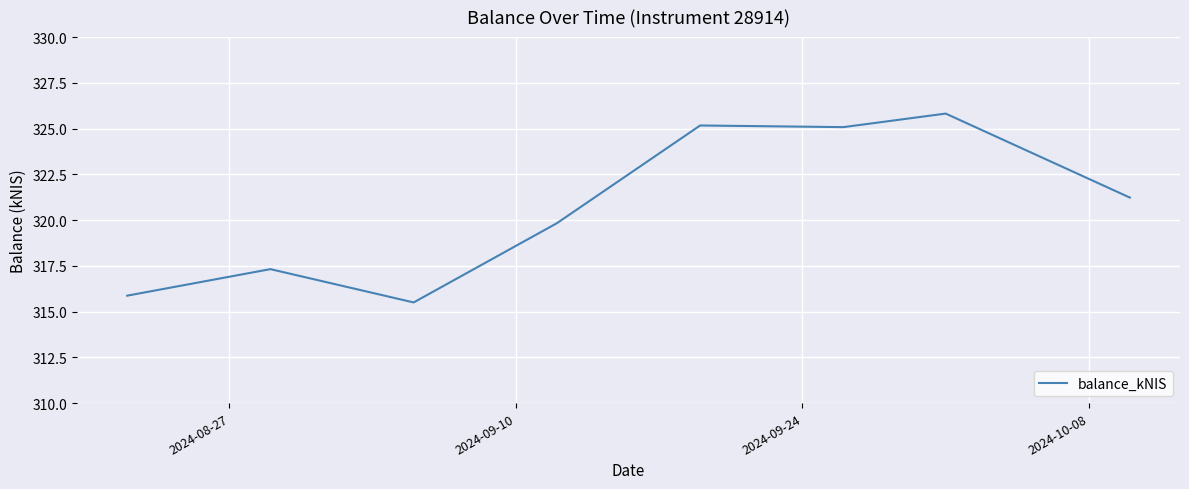

What is the maximum value shown in the chart?

325.8